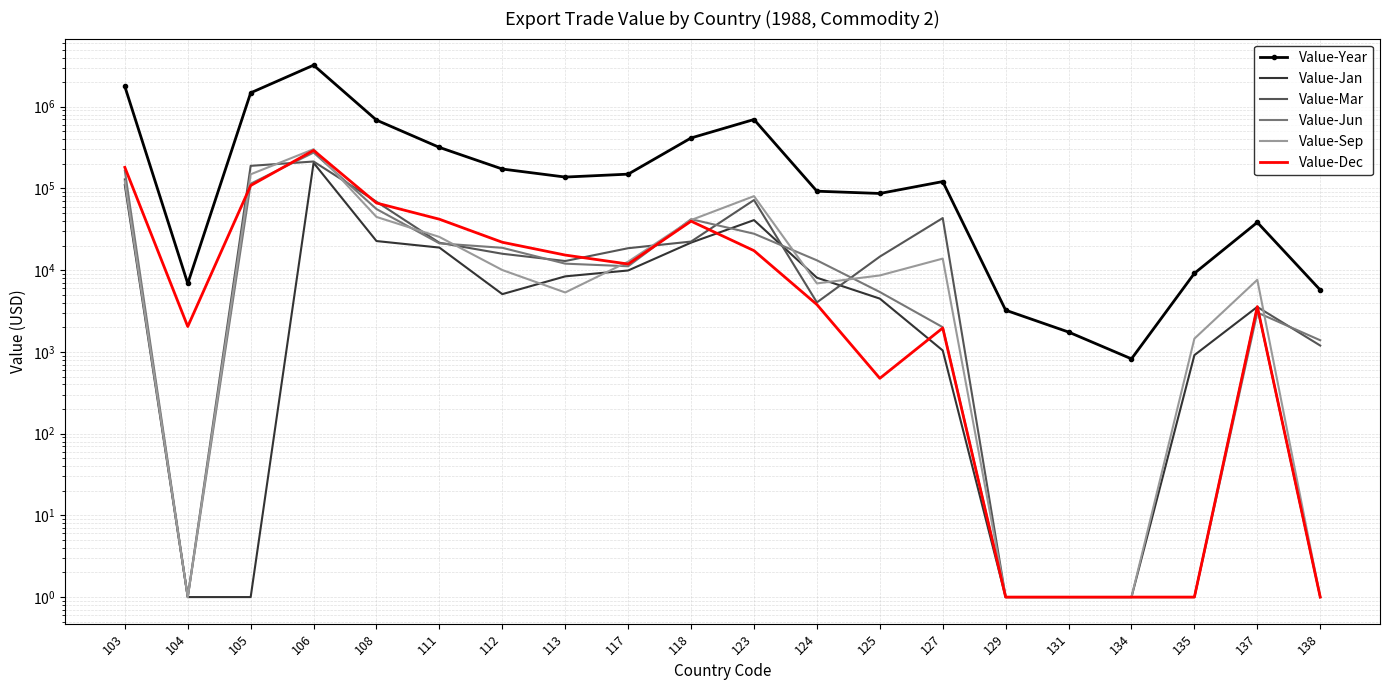

What is the sum of the Value-Dec values at 129 and 106?

292253